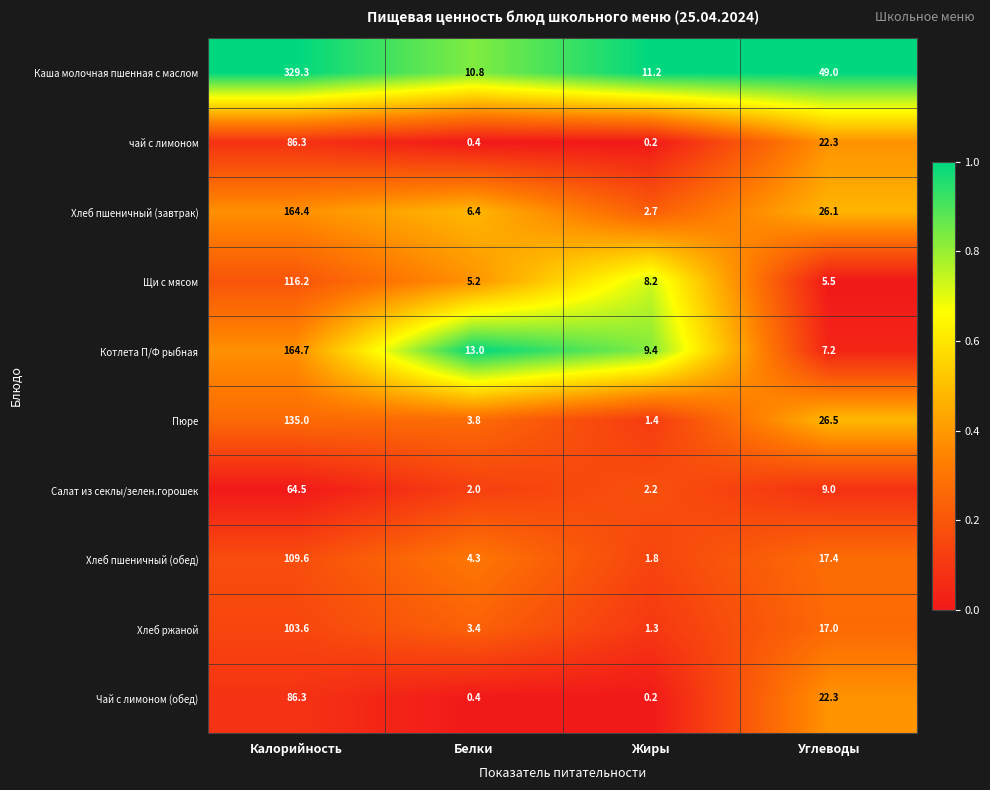

What is the maximum value shown in the chart?

329.3